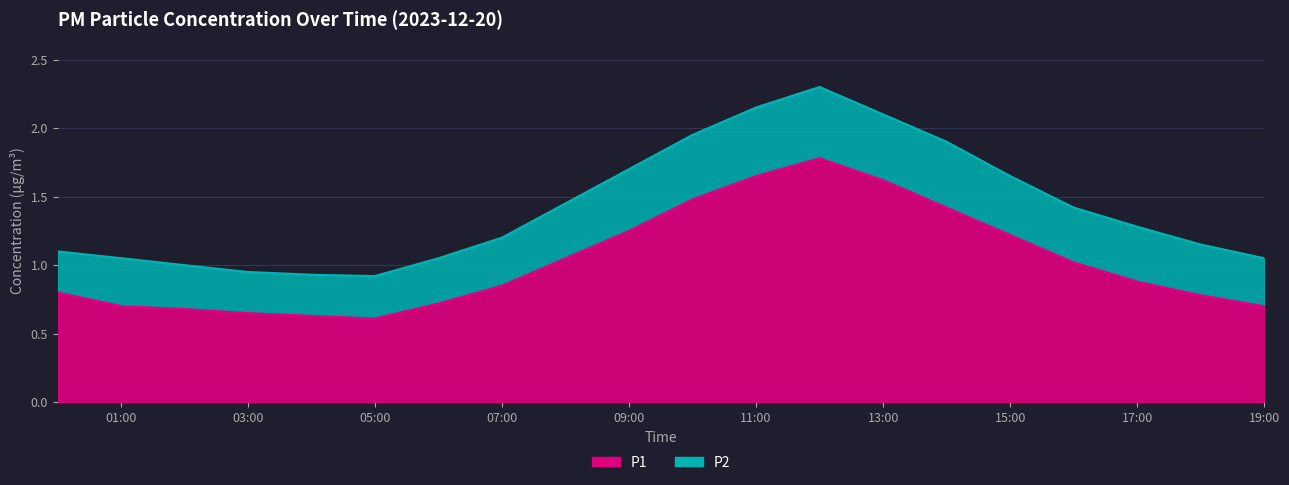

Reading left to right, list all the values displayed in this chart.

P1: 0.8	0.7	0.7	0.7	0.6	0.6	0.7	0.8	1.1	1.2	1.5	1.6	1.8	1.6	1.4	1.2	1.0	0.9	0.8	0.7
P2: 1.1	1.1	1.0	0.9	0.9	0.9	1.1	1.2	1.4	1.7	1.9	2.1	2.3	2.1	1.9	1.6	1.4	1.3	1.1	1.1